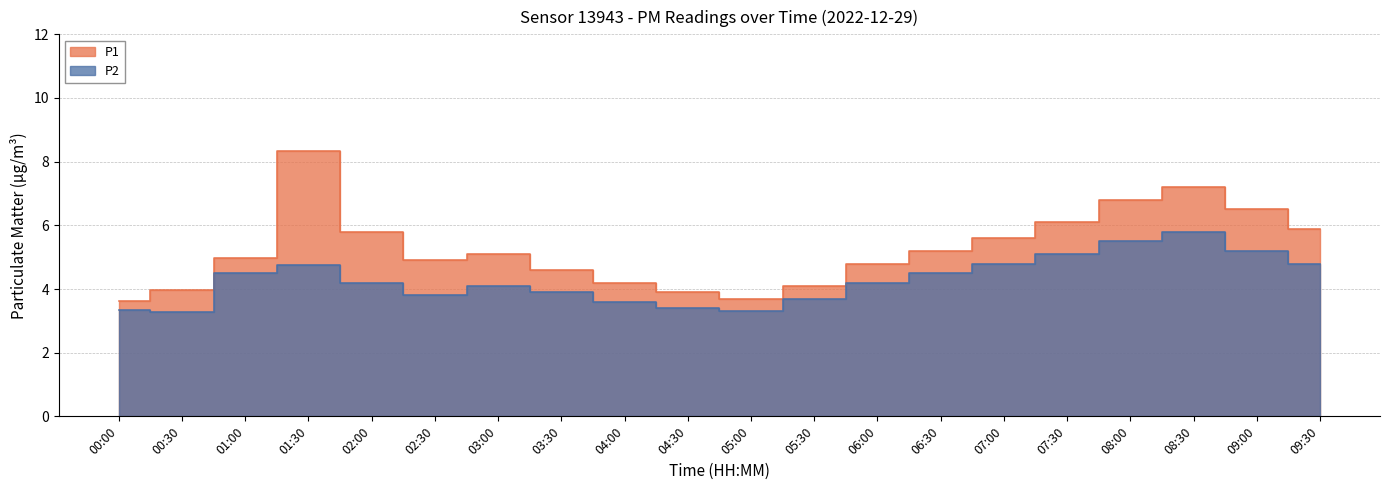

At which label is P1 closest to 5?

01:00